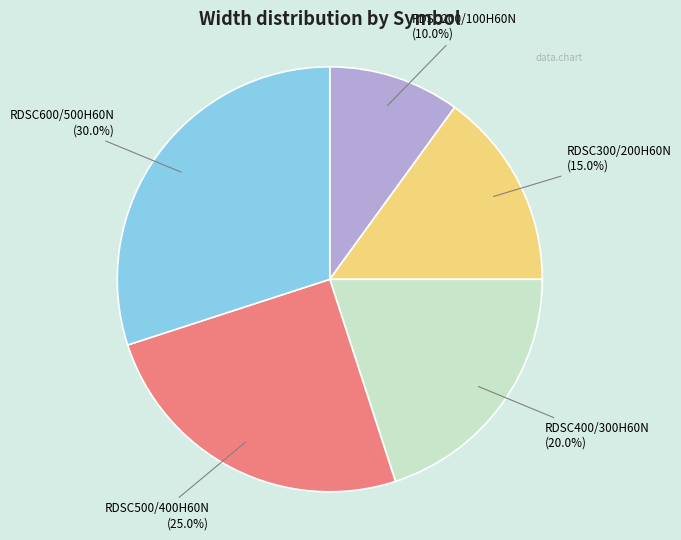

Is there a majority slice in this chart?

No